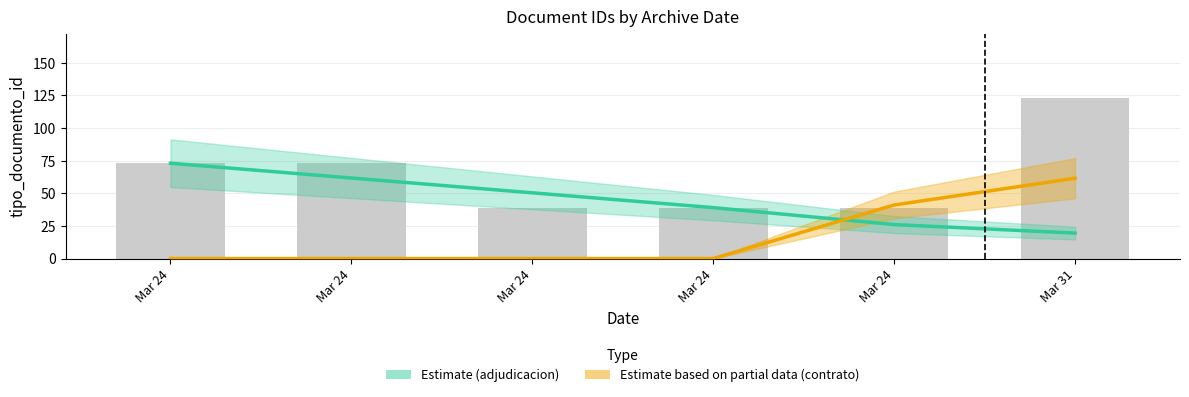

How many values are below 39?

4